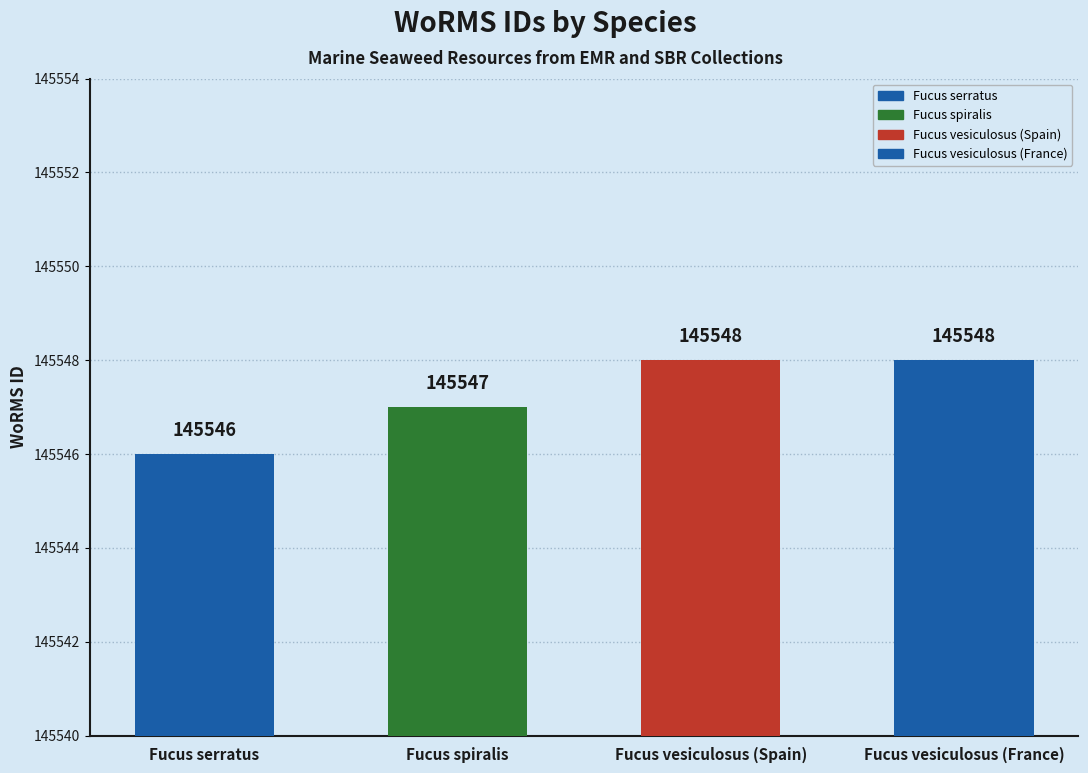

What is the maximum value shown in the chart?

145548